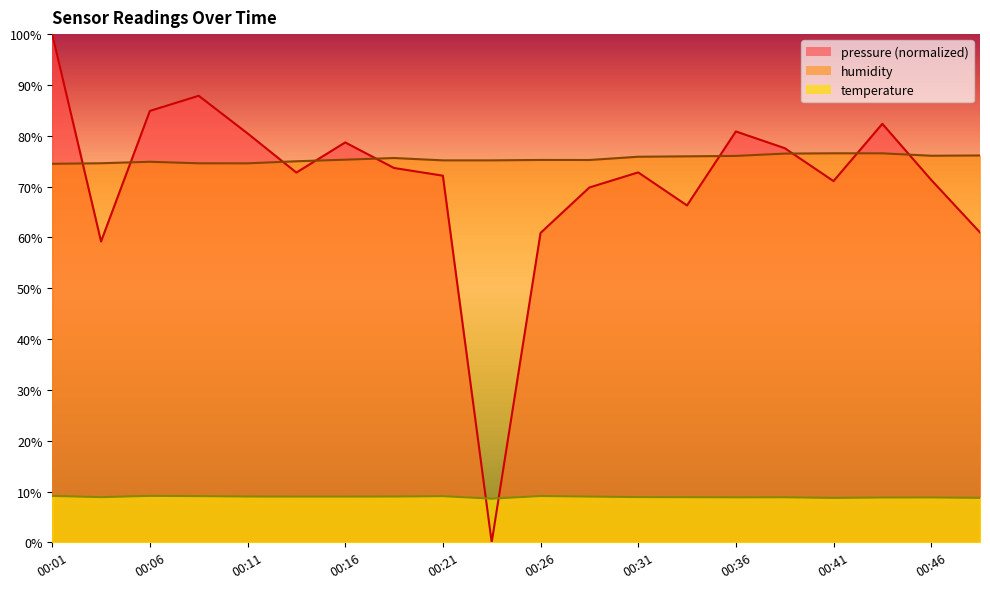

Where is the first local minimum for pressure?

00:03